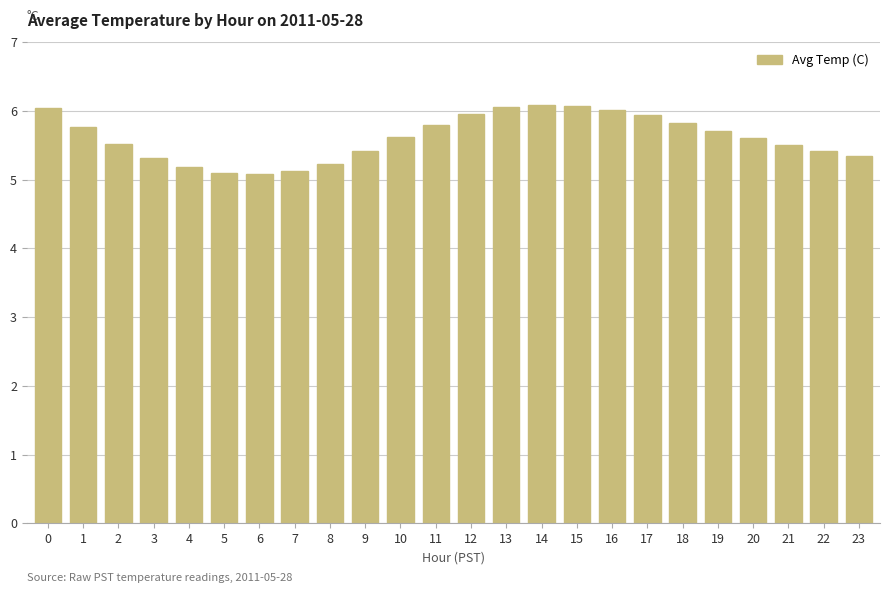

What is the value of the 20th bar from the left?

5.7